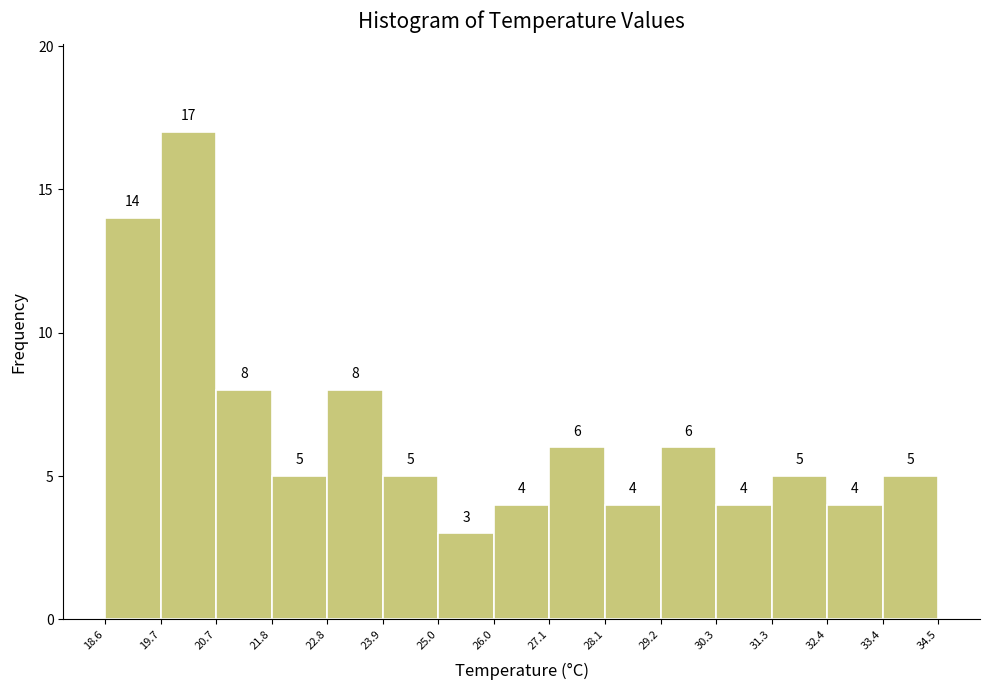

Over which range of the x-axis is the bar tallest?

19.7 to 20.7